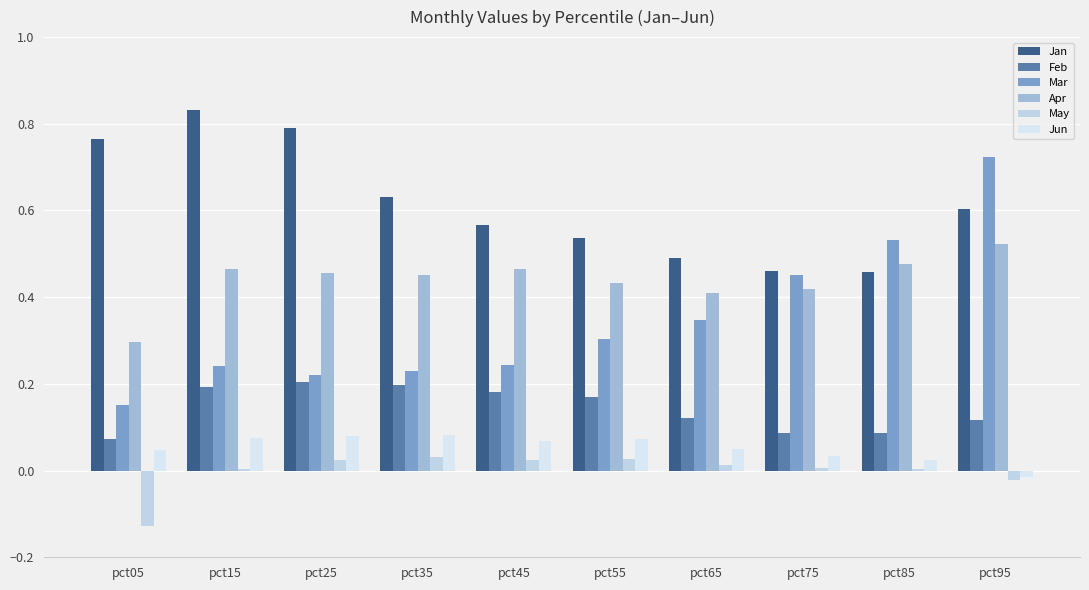

At which category is the sum across all series the highest?

pct95